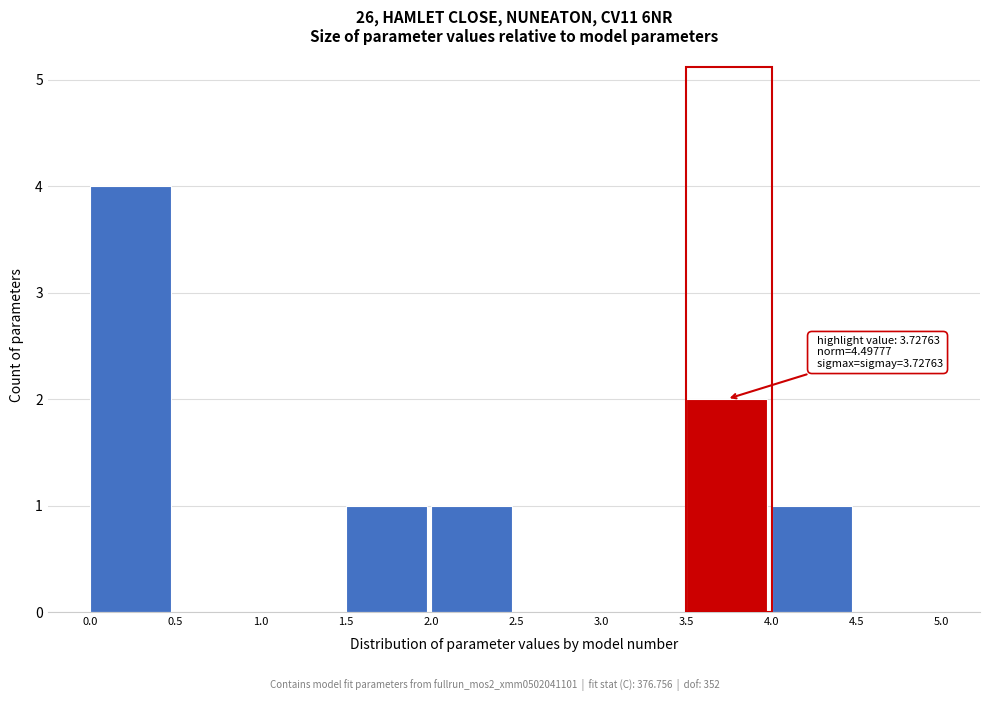

Which range on the x-axis has the tallest bar?

0.0 to 0.5